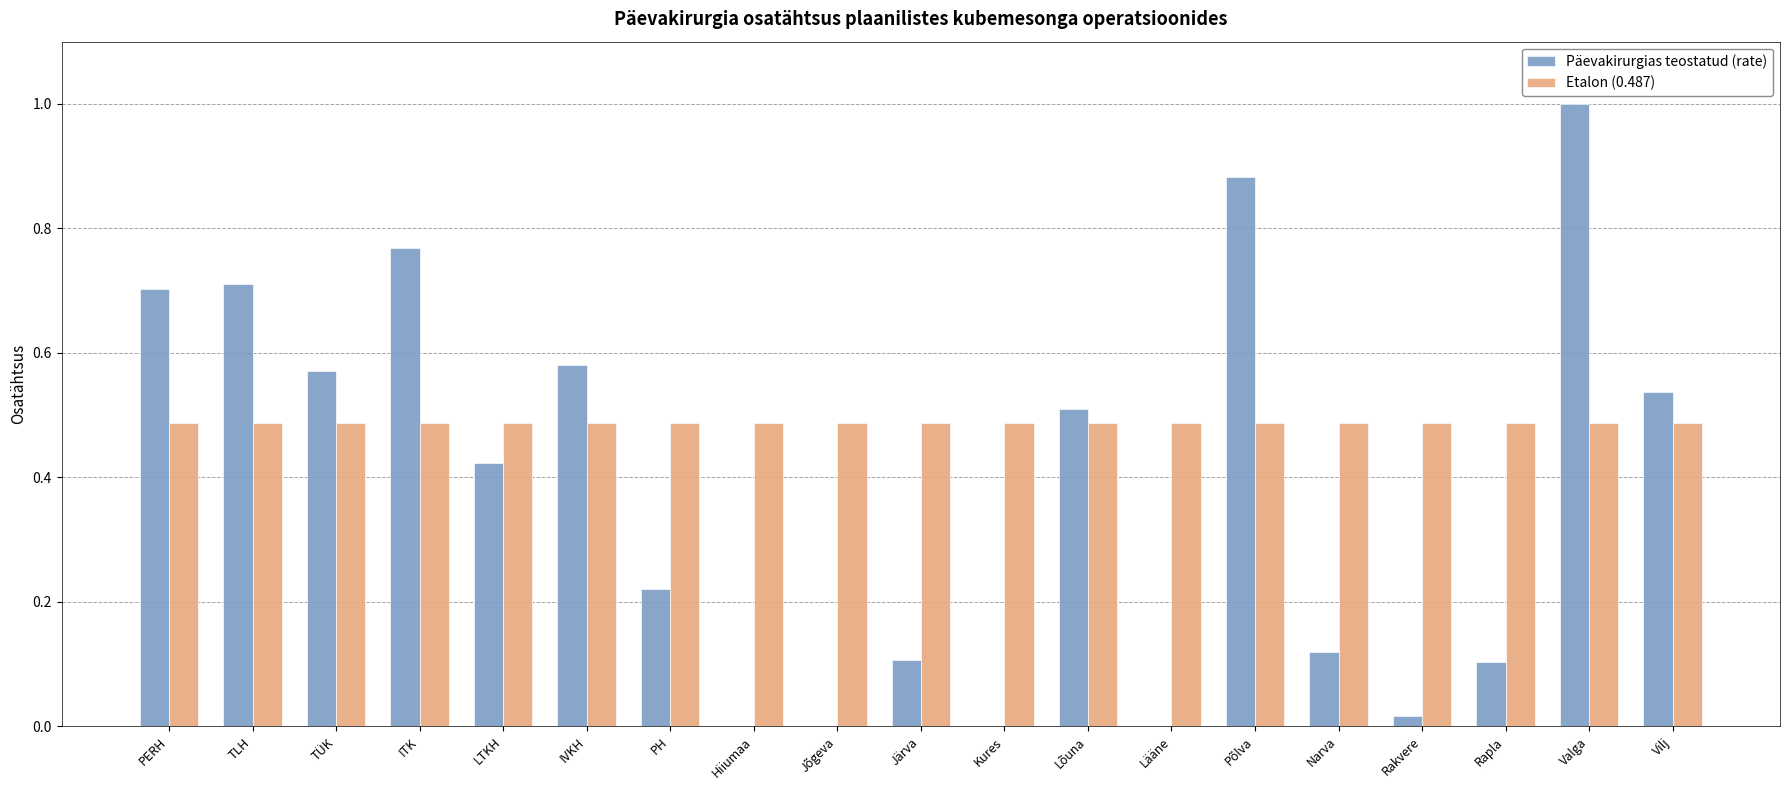

Which series changed the most between Jõgeva and Rapla?

Päevakirurgias teostatud (rate)